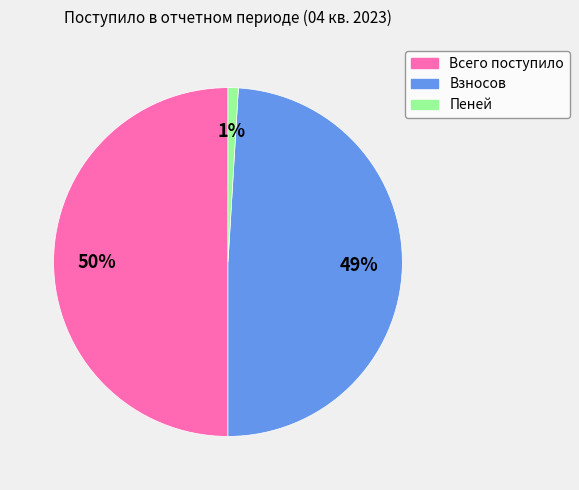

Does Взносов represent more than half of the total?

No